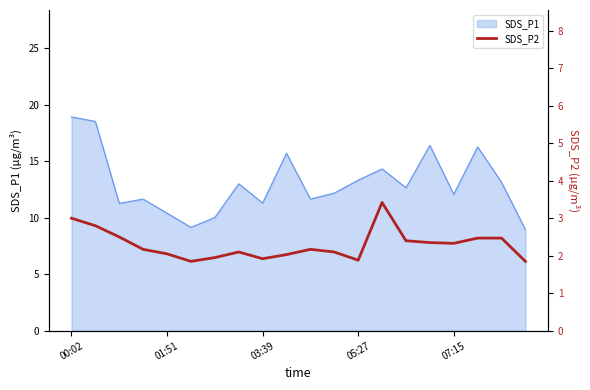

The value of SDS_P1 at 03:39 is 11.3. True or false?

True